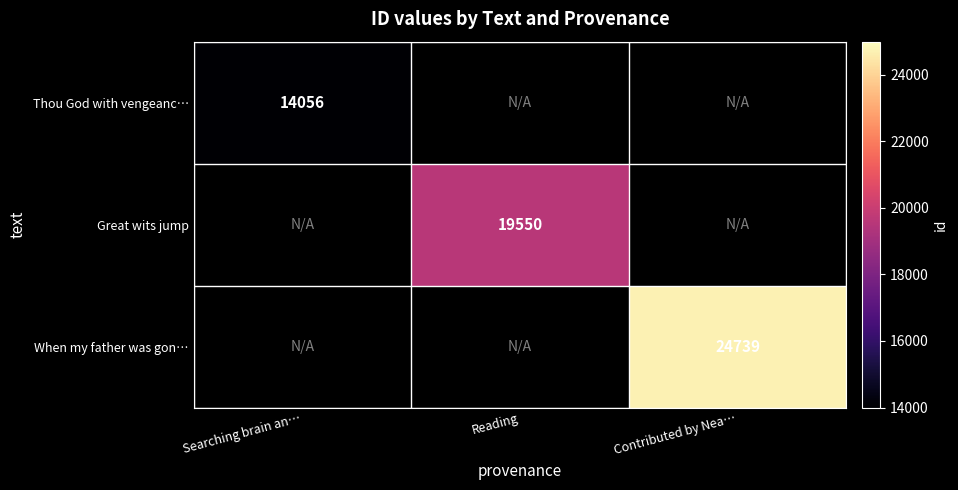

How many series are shown in this chart?

3